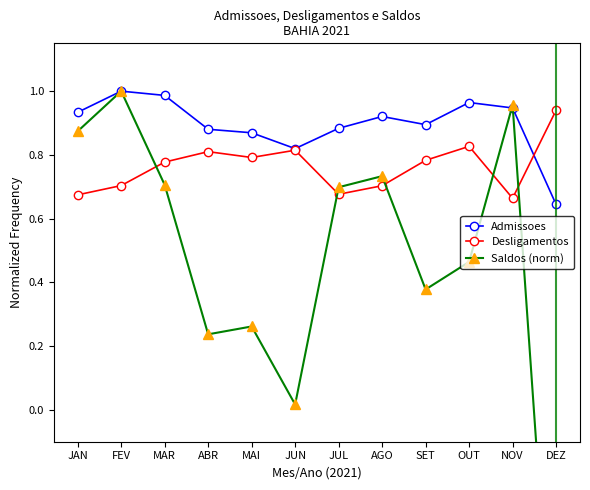

What is the smallest value displayed?

-1.0